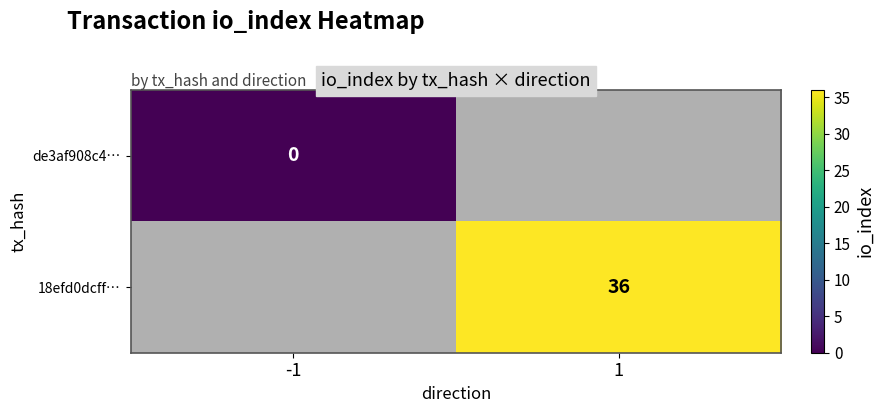

True or false: 18efd0dcff… has a value of 62.5 at 1.

False